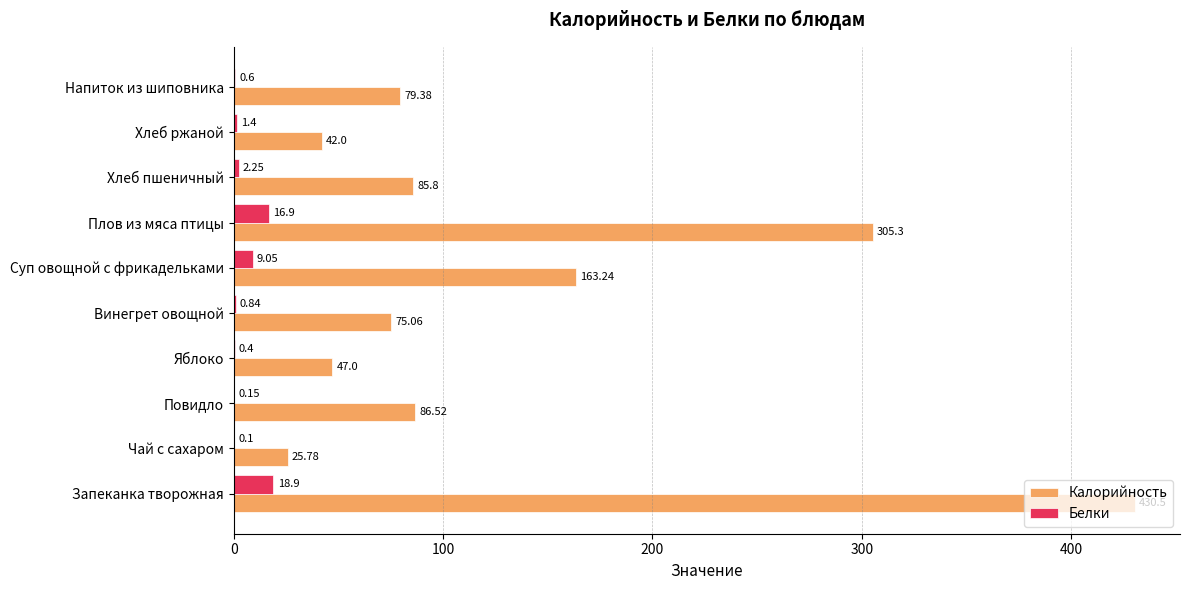

What is the sum of the Калорийность values at Плов из мяса птицы and Запеканка творожная?

735.8